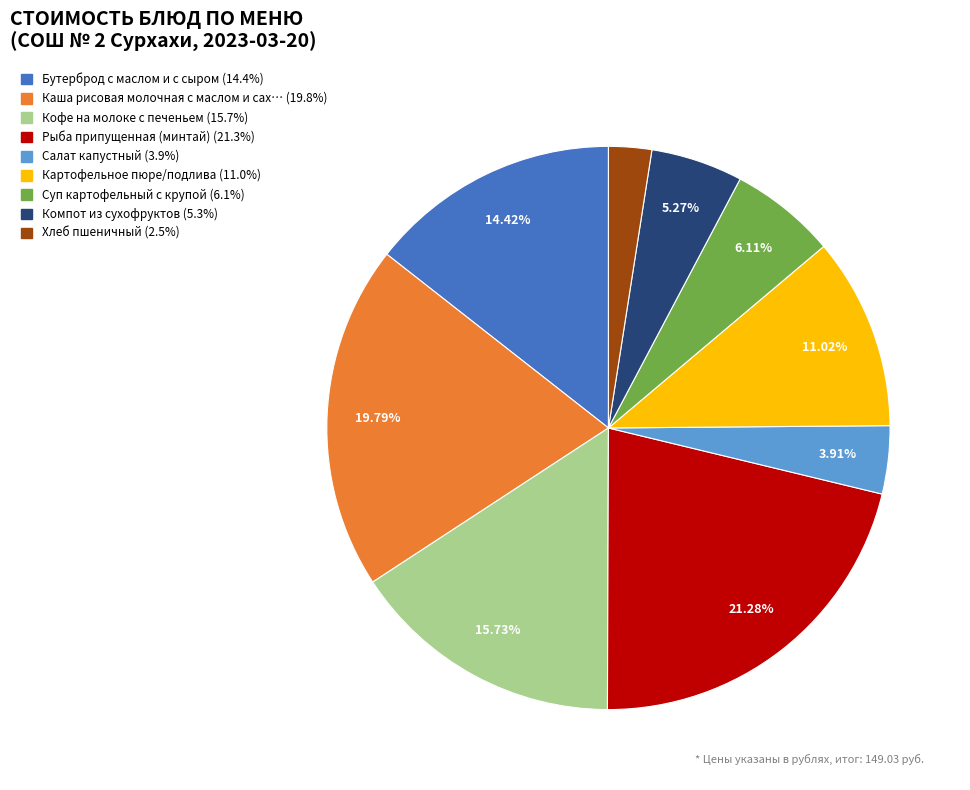

Is there any slice that represents more than half of the pie?

No